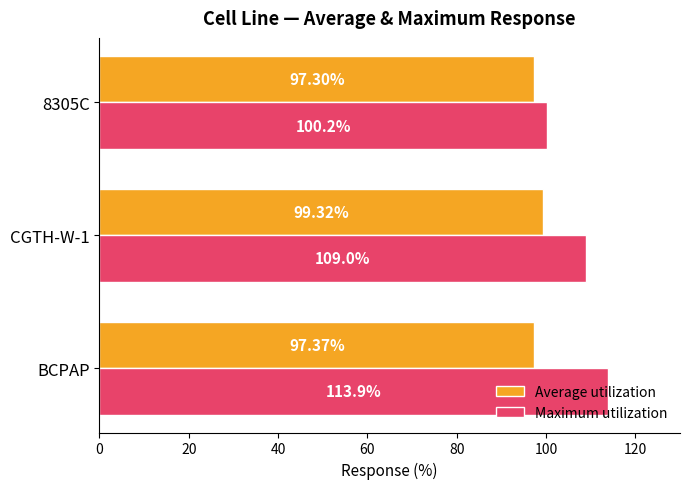

Which series has the largest range (max minus min)?

Maximum utilization